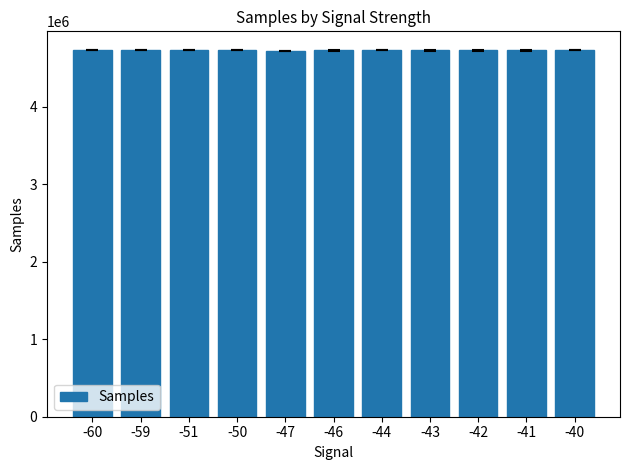

How many series are shown in this chart?

1